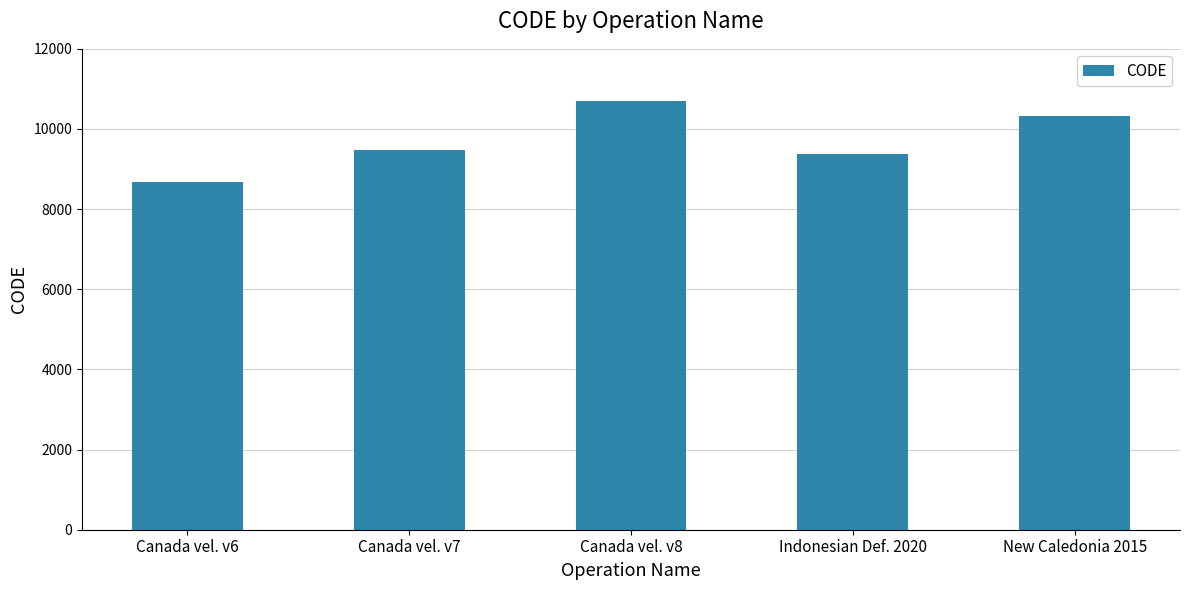

True or false: the data shows 2322 at New Caledonia 2015.

False